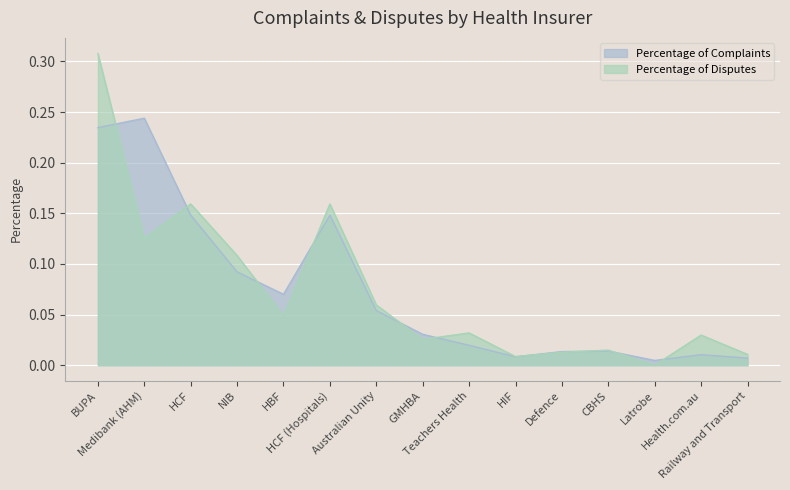

True or false: Percentage of Complaints and Percentage of Disputes intersect in this chart.

True